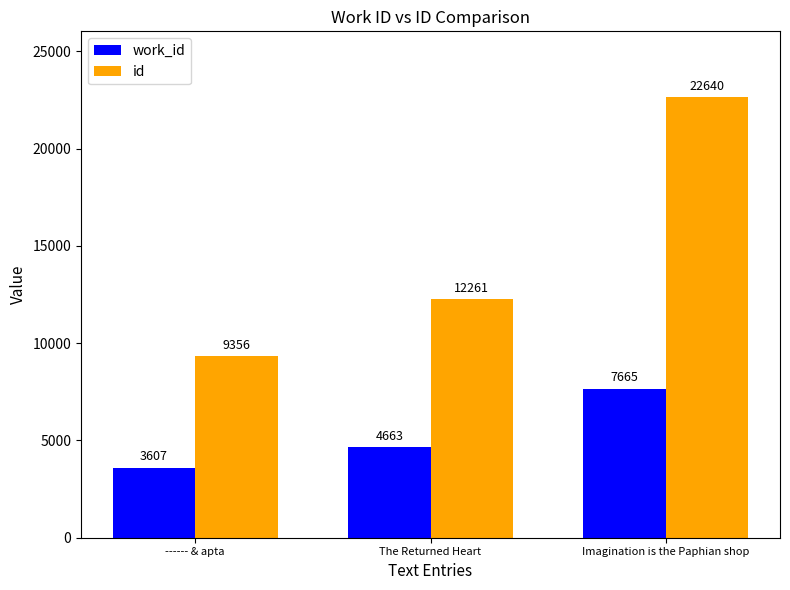

Reading left to right, list all the values displayed in this chart.

work_id: 3607	4663	7665
id: 9356	12261	22640